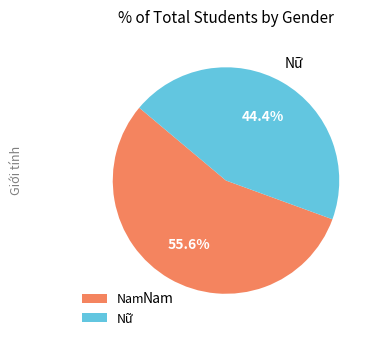

What percentage is NOT represented by Nữ?

55.6%